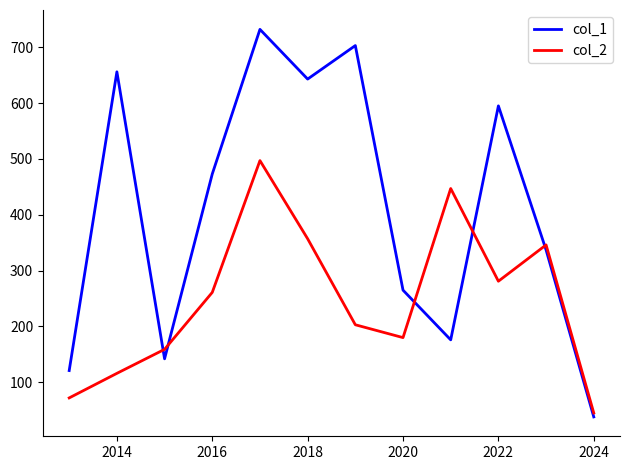

What is the minimum value shown in the chart?

38